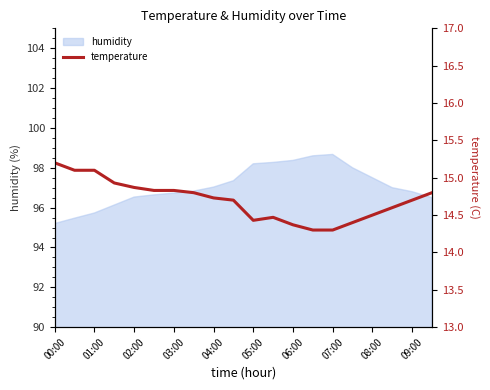

How many interior local peaks (higher than both neighbors) does the data have?

1